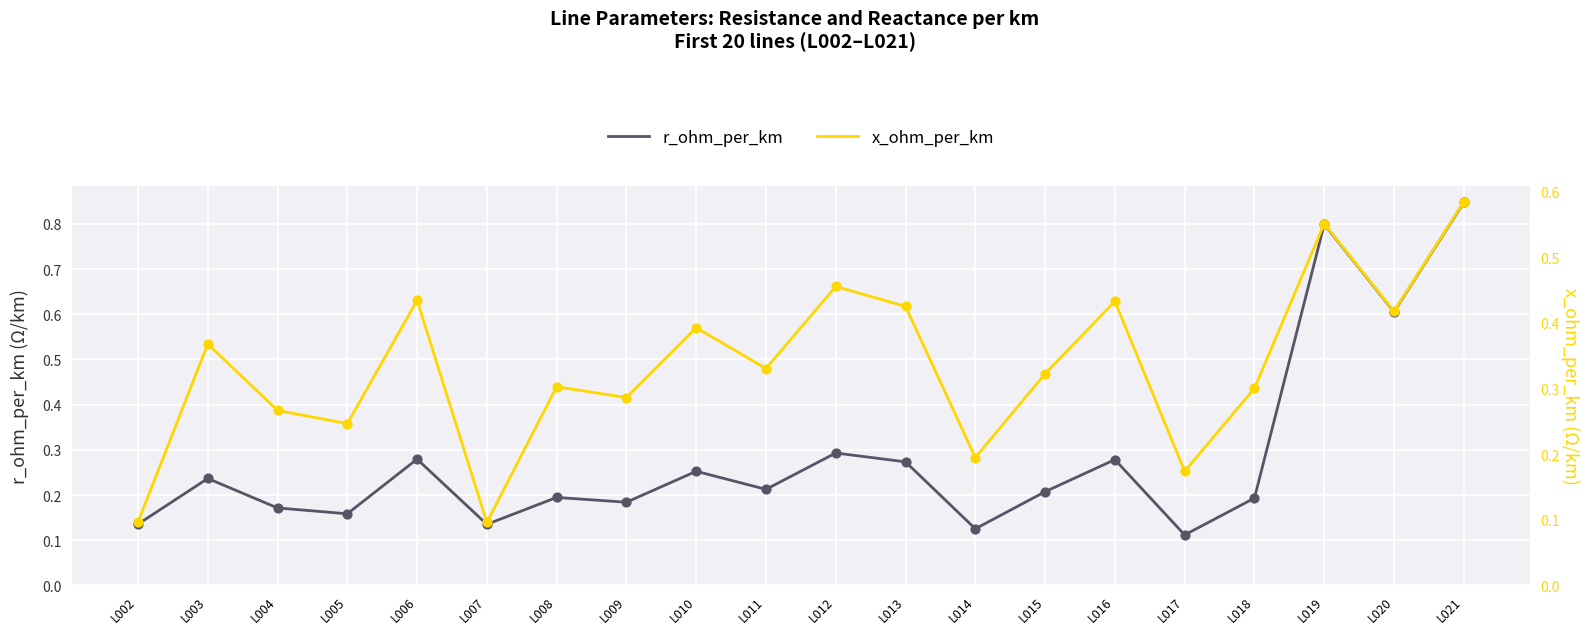

Which series contains the lowest Y value?

x_ohm_per_km